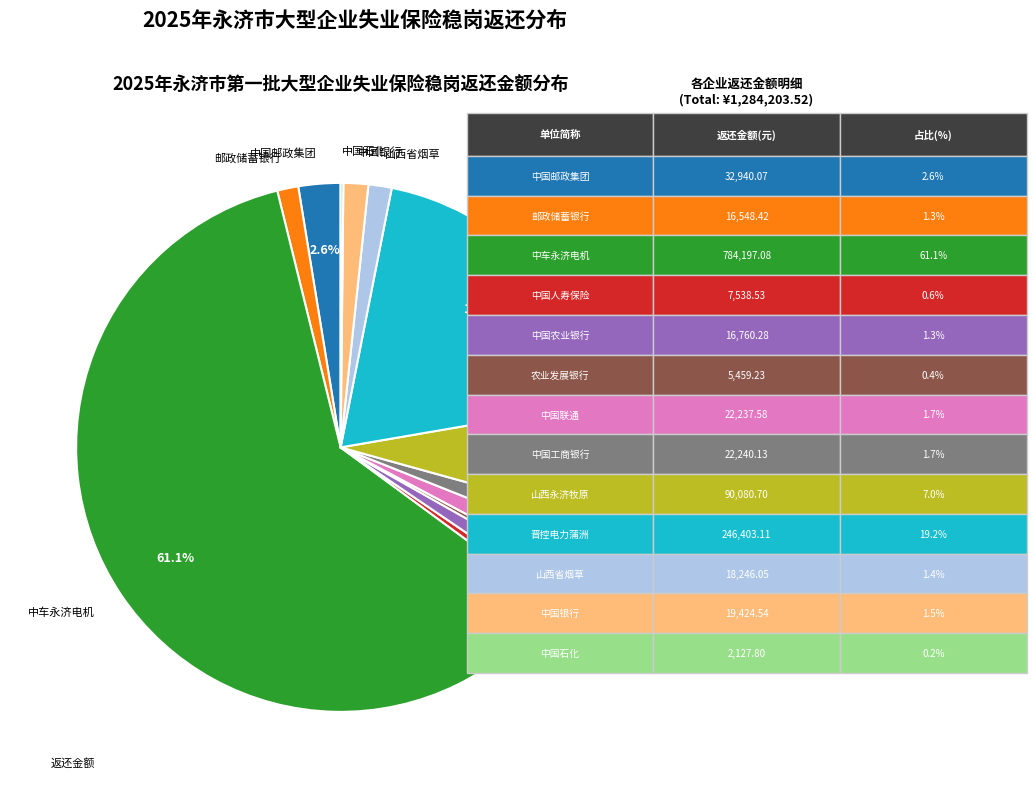

Between 中国农业银行 and 农业发展银行, which is larger?

中国农业银行